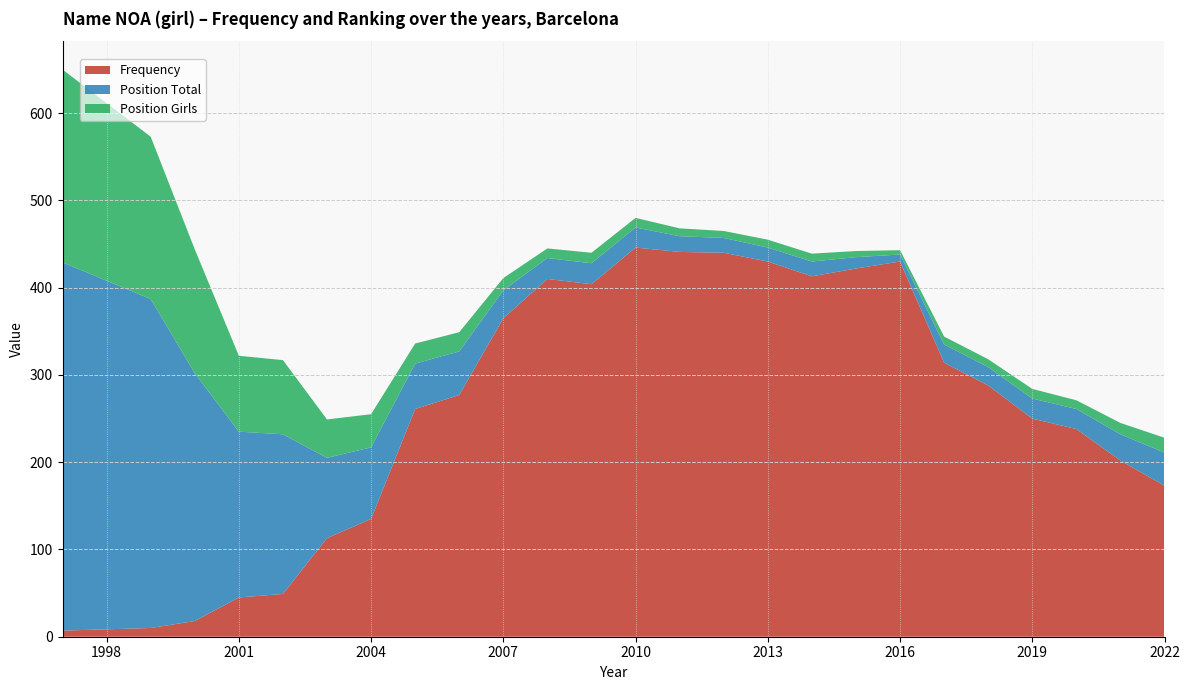

What is the total value across all series at 2022?

228